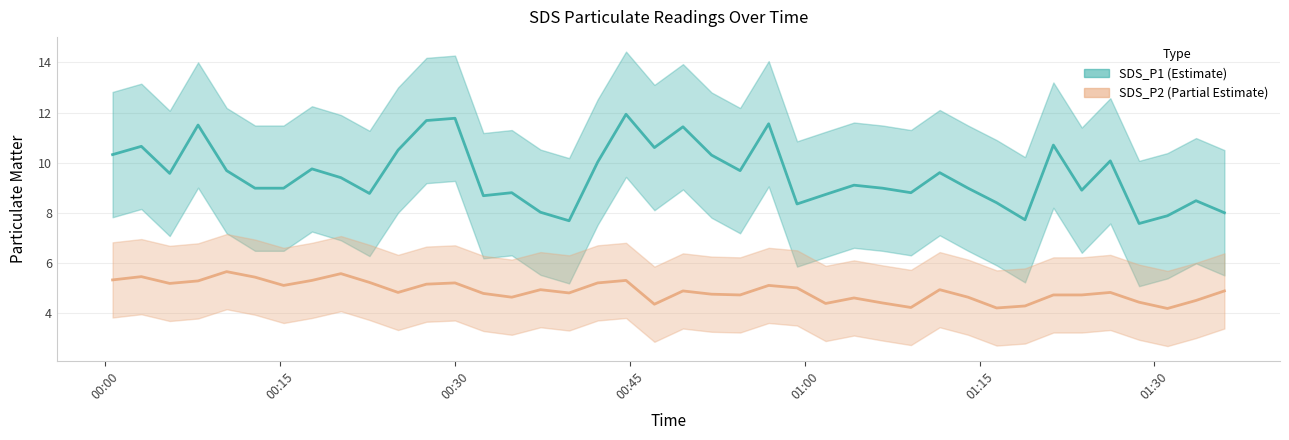

At how many categories does at least one series exceed 4?

40